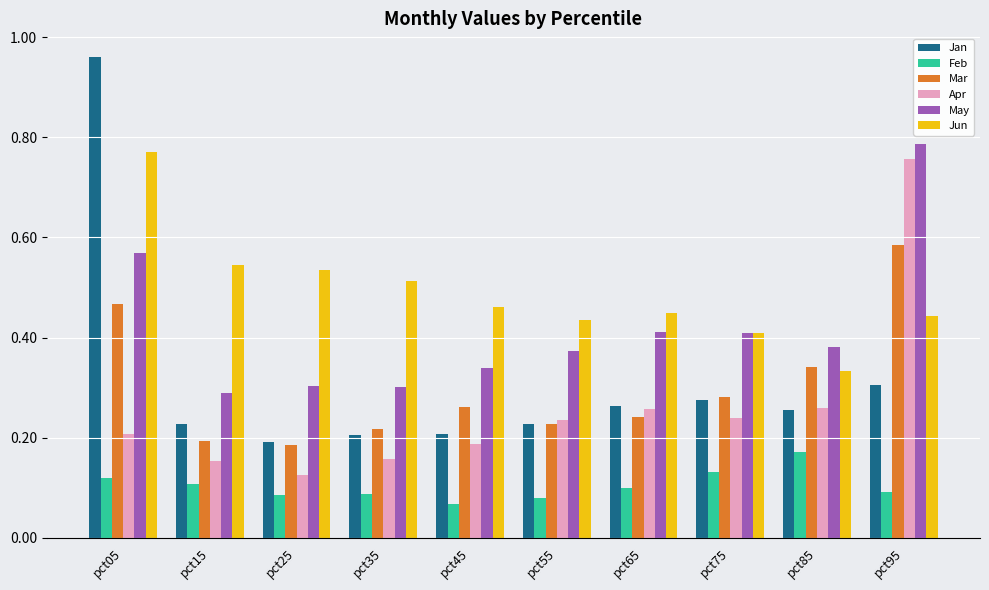

Is it true that Apr equals 0.3 at pct65?

True